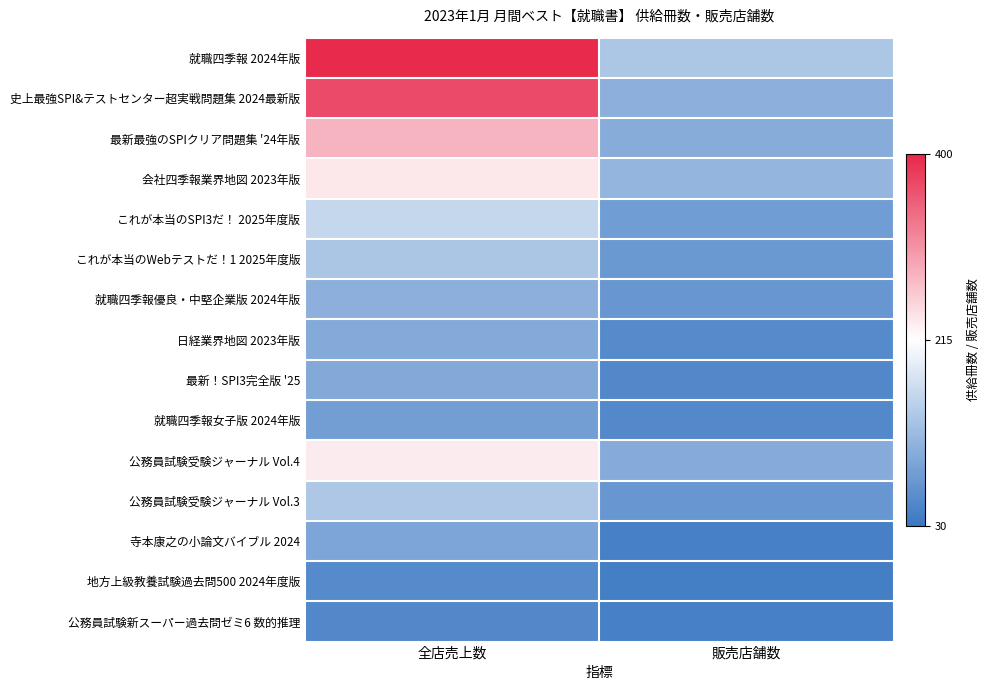

List the series in order of their peak value, highest first.

就職四季報 2024年版, 史上最強SPI&テストセンター超実戦問題集 2024最新版, 最新最強のSPIクリア問題集 '24年版, 会社四季報業界地図 2023年版, 公務員試験受験ジャーナル Vol.4, これが本当のSPI3だ！ 2025年度版, 公務員試験受験ジャーナル Vol.3, これが本当のWebテストだ！1 2025年度版, 就職四季報優良・中堅企業版 2024年版, 日経業界地図 2023年版, 最新！SPI3完全版 '25, 寺本康之の小論文バイブル 2024, 就職四季報女子版 2024年版, 地方上級教養試験過去問500 2024年度版, 公務員試験新スーパー過去問ゼミ6 数的推理